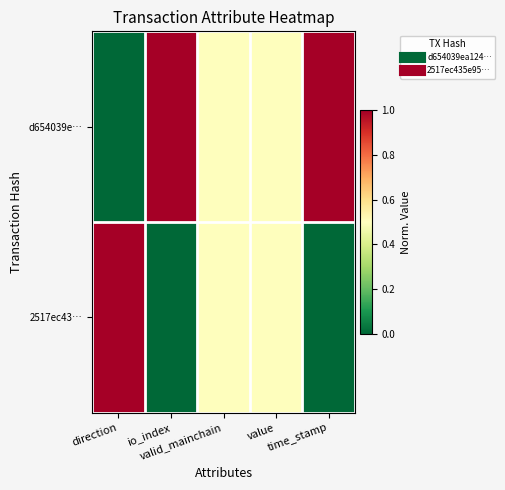

Reading left to right, extract all data points from this chart.

d654039e…: direction=0.0	io_index=1.0	valid_mainchain=0.5	value=0.5	time_stamp=1.0
2517ec43…: direction=1.0	io_index=0.0	valid_mainchain=0.5	value=0.5	time_stamp=0.0